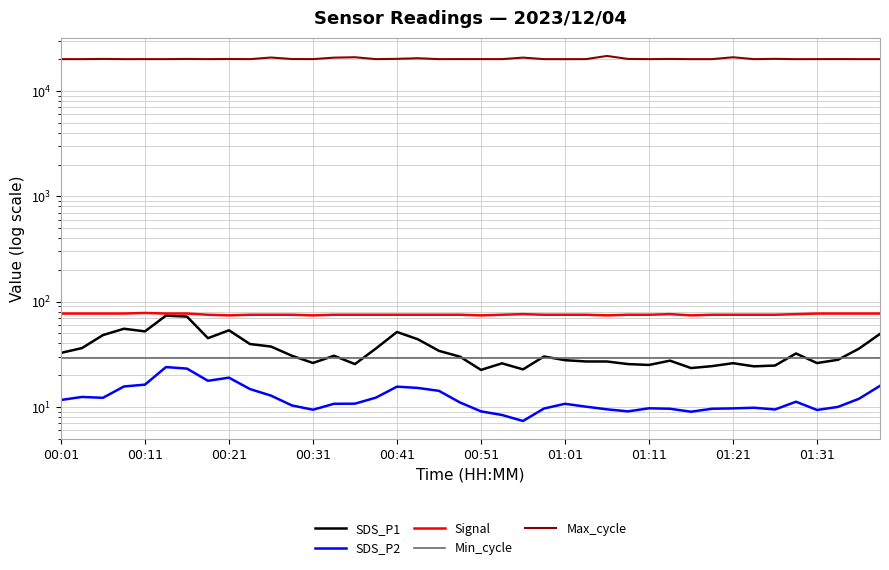

What is the difference between the second highest and second lowest values in the Signal series?

3.0